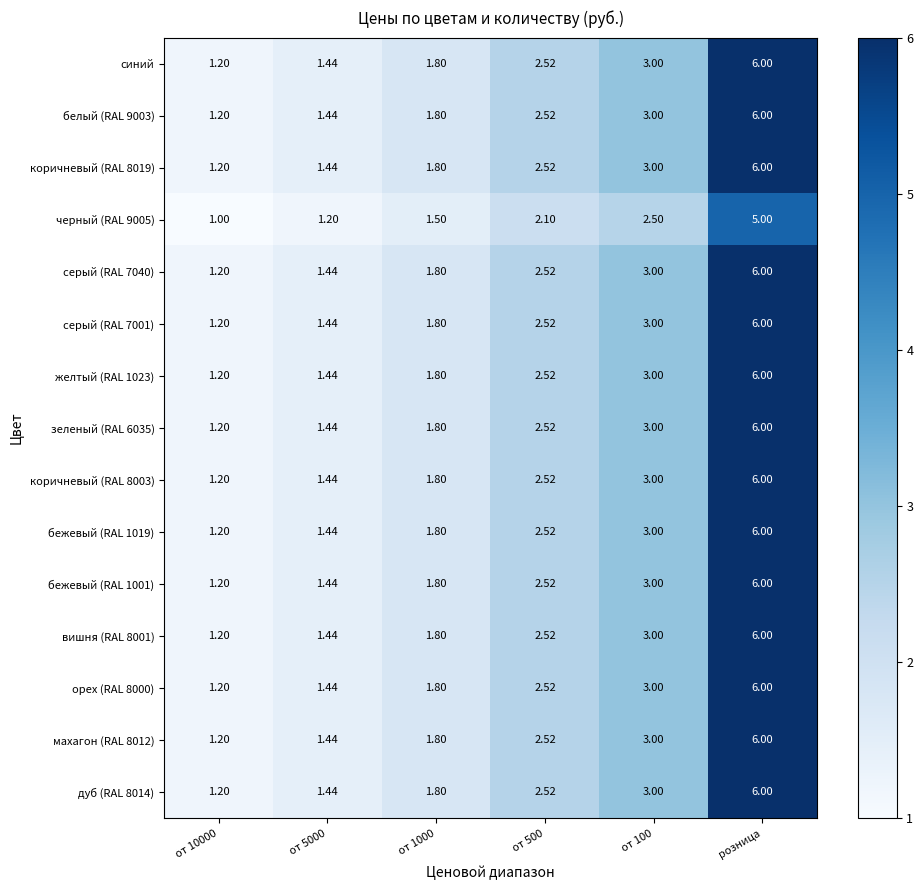

How many series are shown in this chart?

15